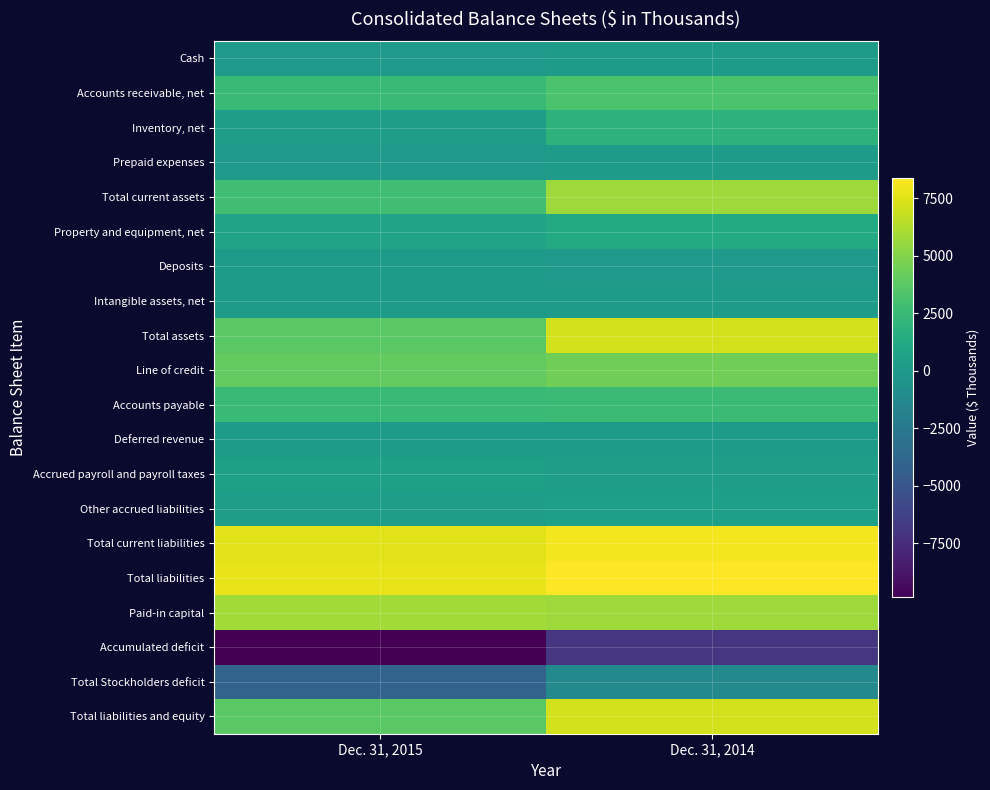

Rank the series at Dec. 31, 2014 from highest to lowest value.

Total liabilities, Total current liabilities, Total assets, Total liabilities and equity, Total current assets, Paid-in capital, Line of credit, Accounts receivable, net, Accounts payable, Inventory, net, Property and equipment, net, Other accrued liabilities, Accrued payroll and payroll taxes, Prepaid expenses, Intangible assets, net, Deferred revenue, Cash, Deposits, Total Stockholders deficit, Accumulated deficit